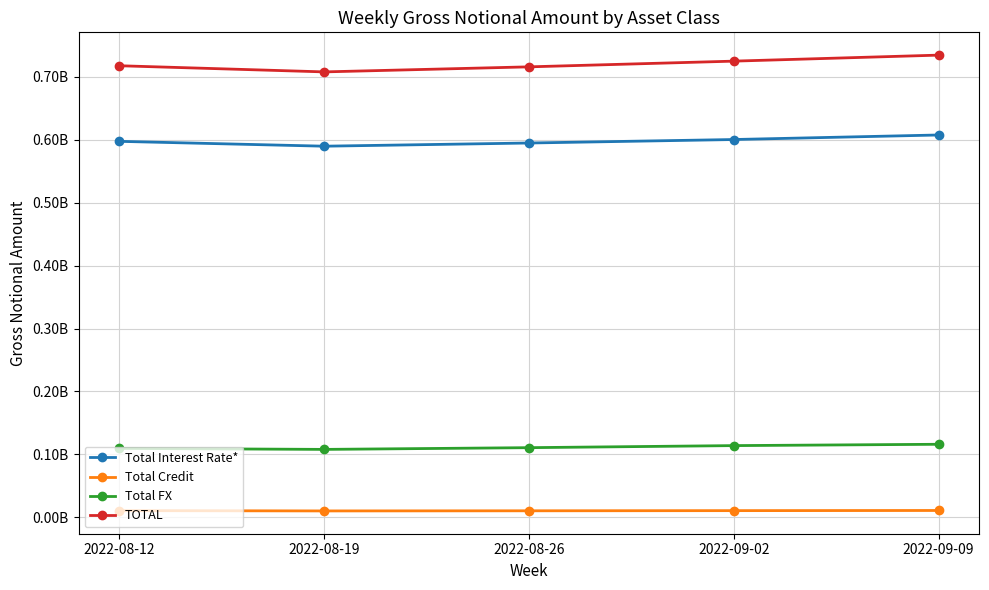

True or false: Total Interest Rate* and Total Credit intersect in this chart.

False